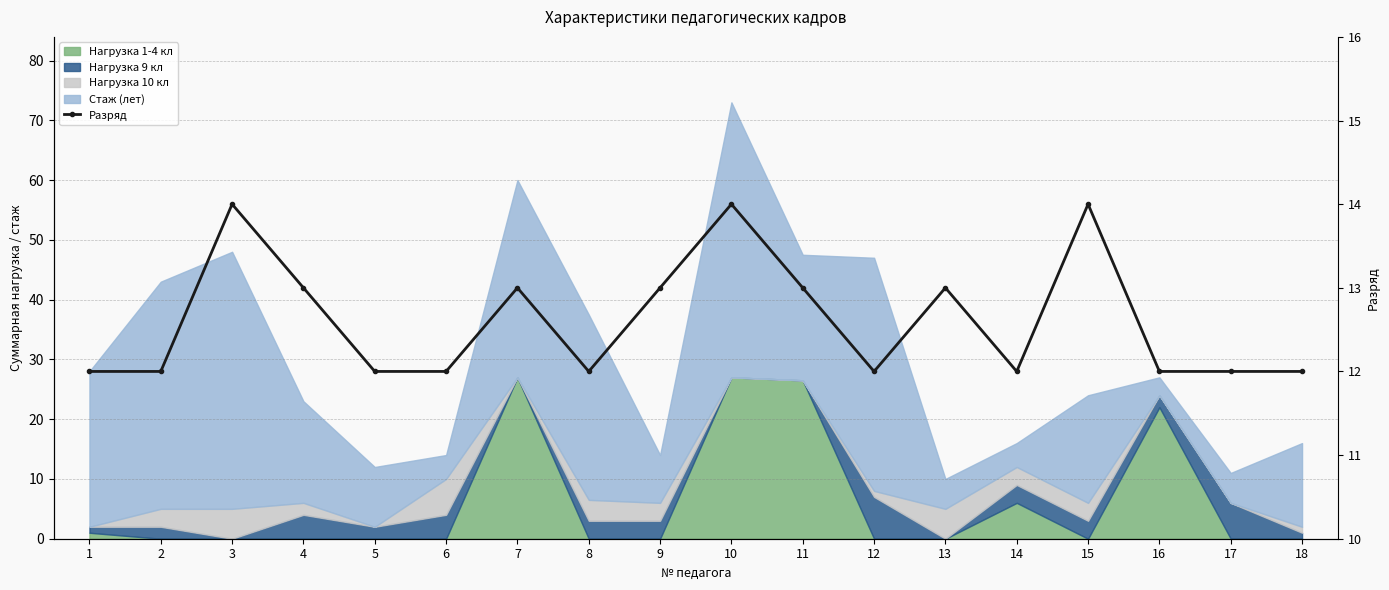

The value at 7 is 13. True or false?

True